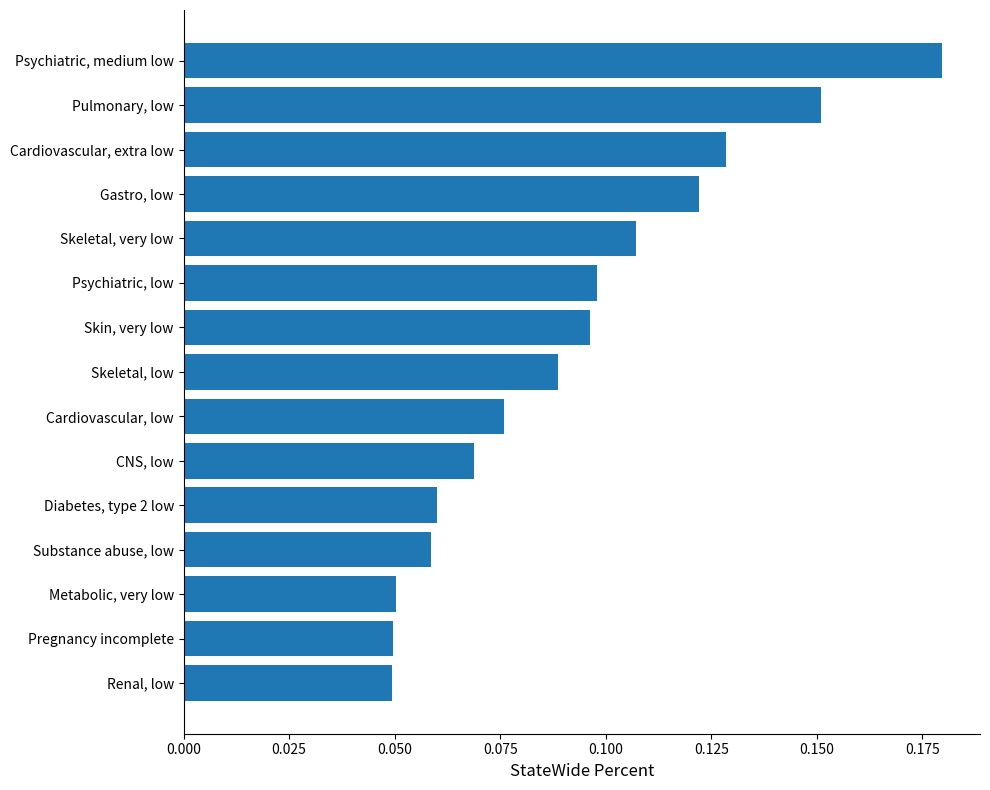

Between Pulmonary, low and Cardiovascular, extra low, which is larger?

Pulmonary, low